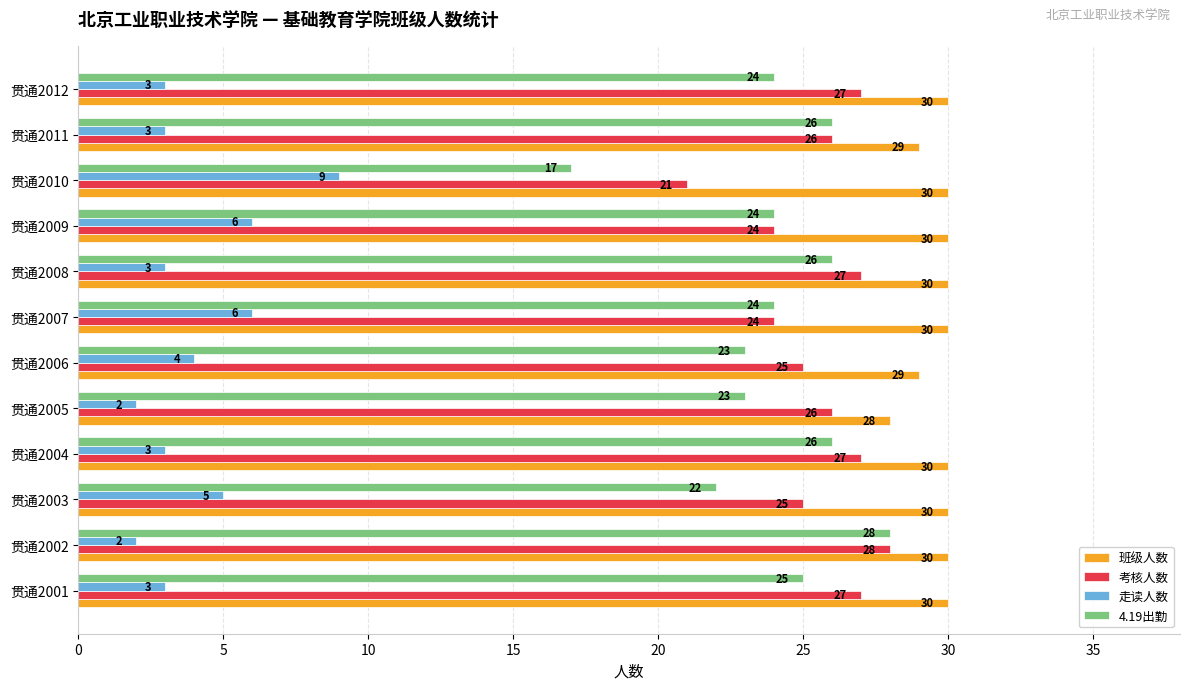

What are all the series names shown in the legend?

班级人数, 考核人数, 走读人数, 4.19出勤